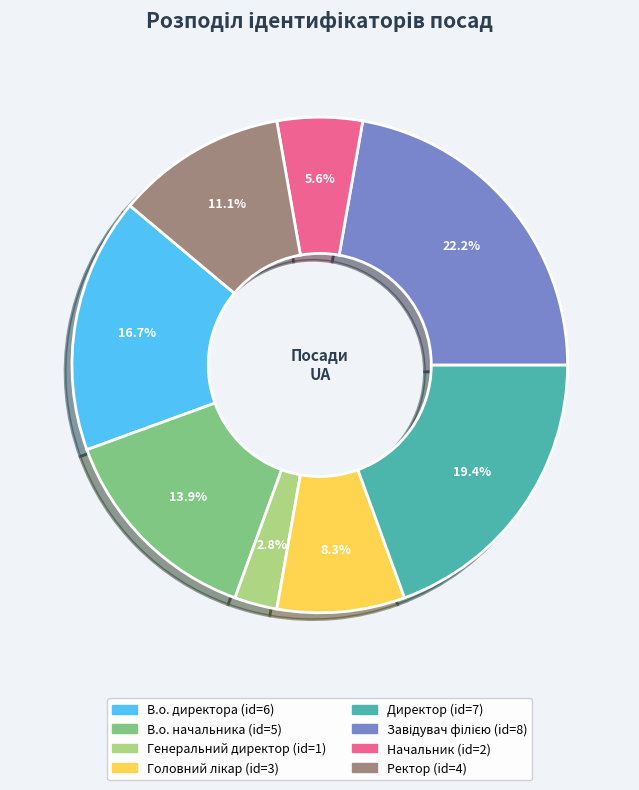

To the nearest percent, what is the average slice percentage?

12%